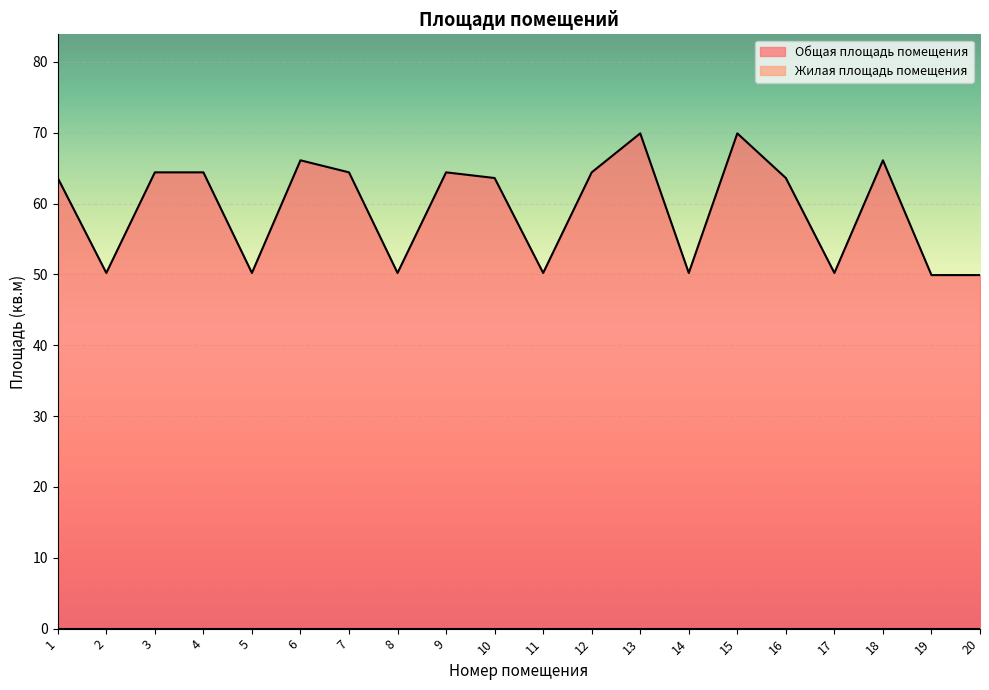

How many interior local valleys (lower than both neighbors) does the data have?

6